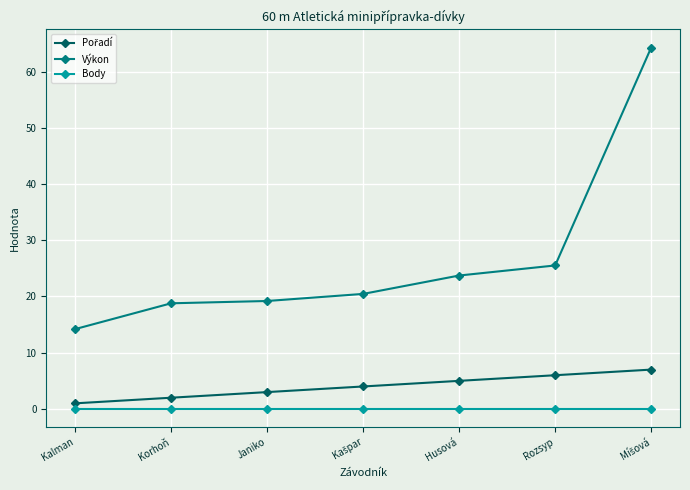

What is the total value across all series at Rozsyp?

31.5